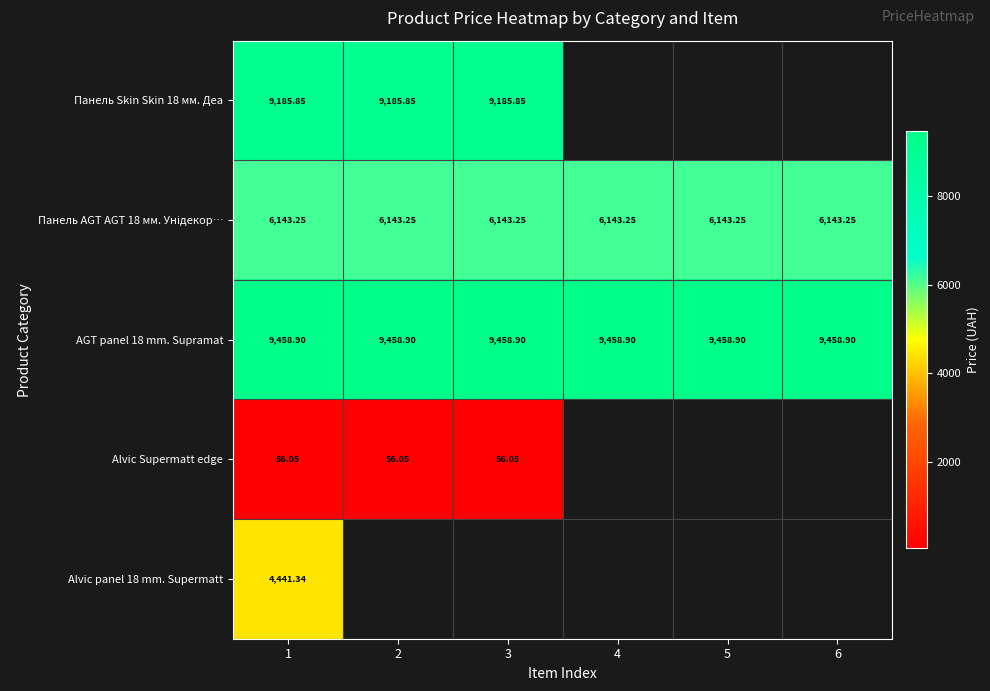

List the series in order of their peak value, highest first.

AGT panel 18 mm. Supramat, Панель Skin Skin 18 мм. Деа, Панель AGT AGT 18 мм. Унідекор…, Alvic panel 18 mm. Supermatt, Alvic Supermatt edge